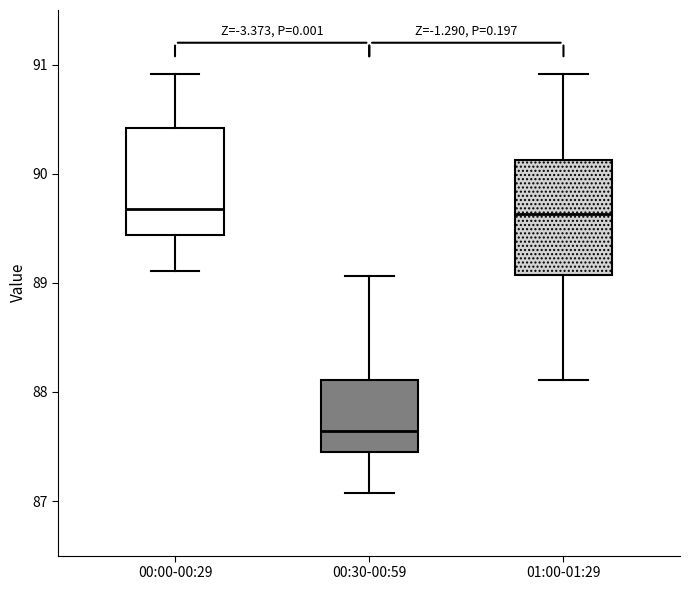

Which box has the lowest median line?

00:30-00:59